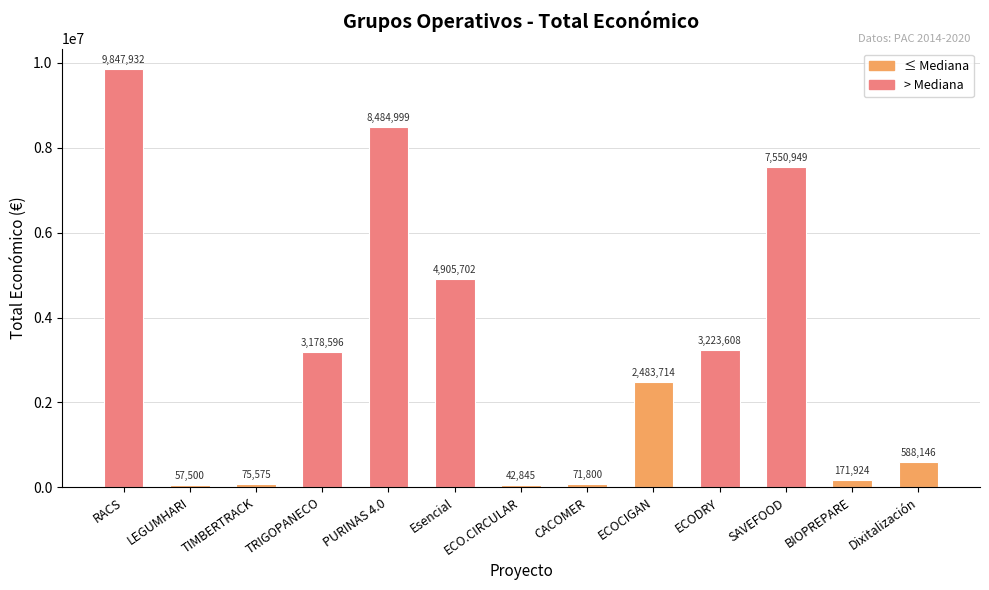

How many bars are there in total?

13